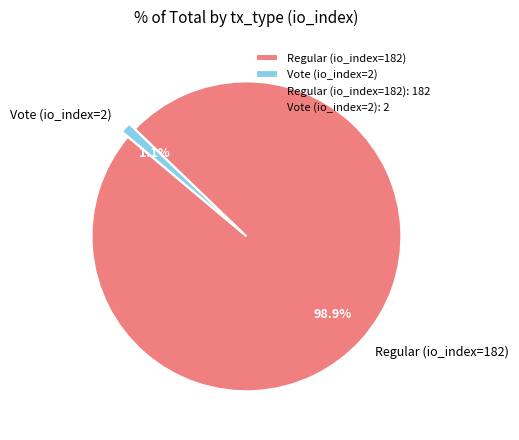

What is the largest slice in the pie chart?

Regular (io_index=182)